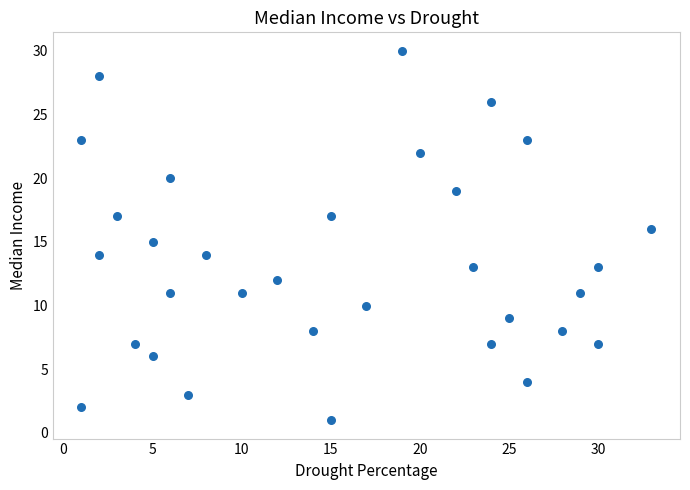

What is the range of X values (max minus min)?

32